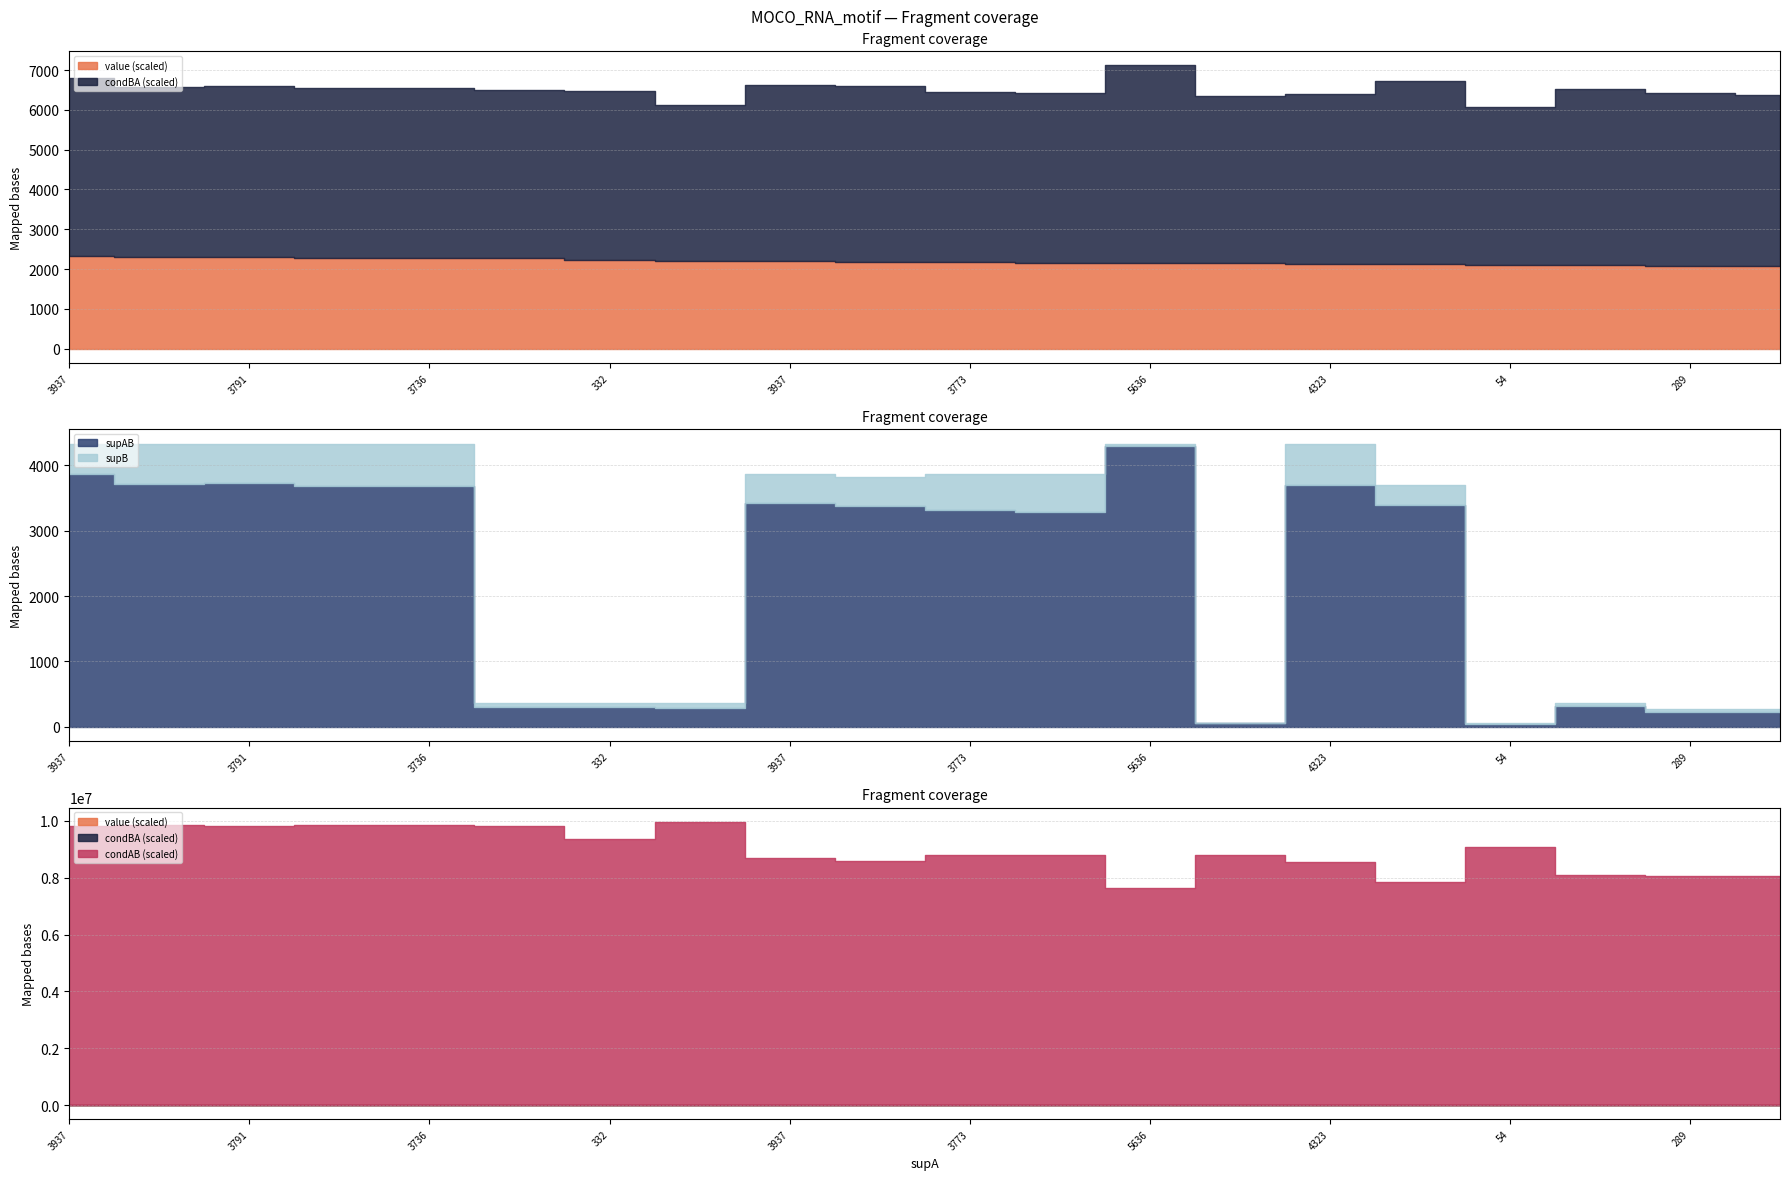

Does the chart display data point markers on the line(s)?

No